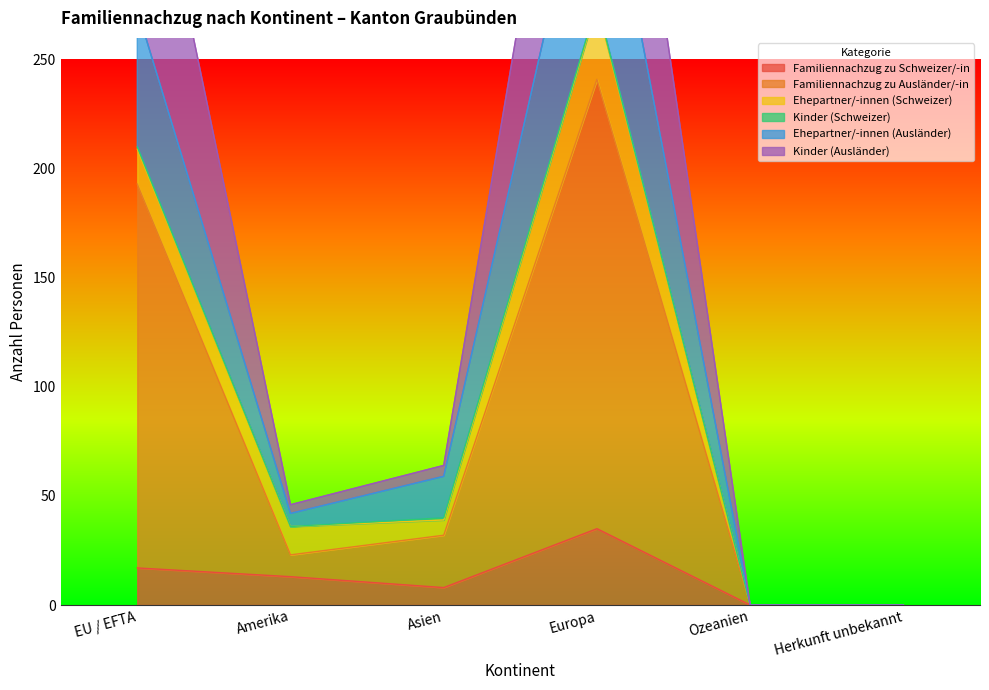

The value of Ehepartner/-innen (Ausländer) at Asien is 59. True or false?

True